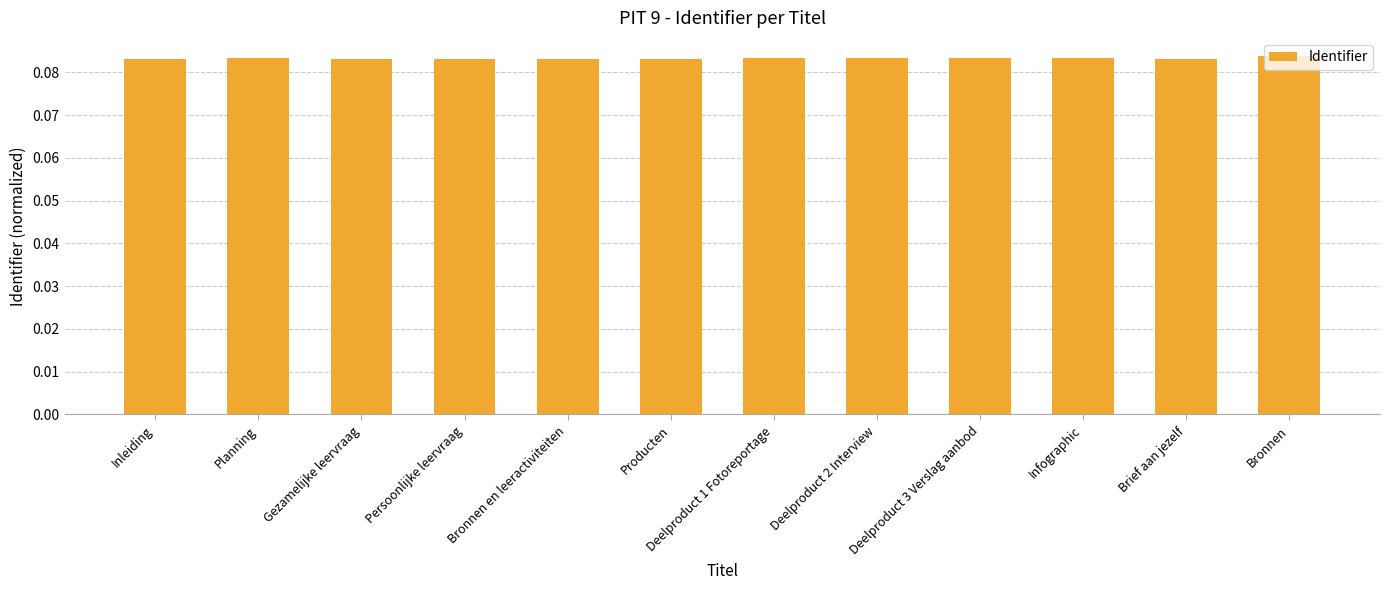

How many values are between 0 and 1?

12